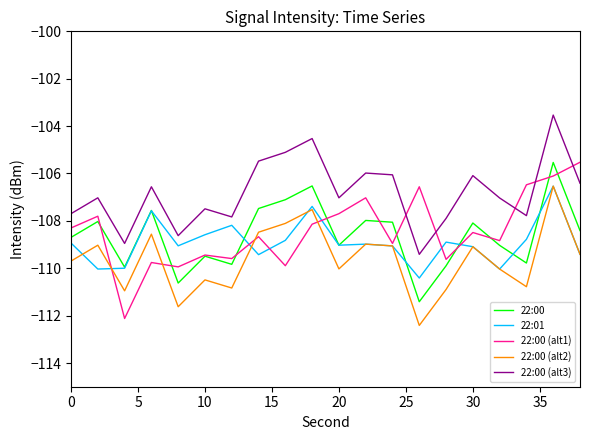

Which series has the largest total across all categories?

22:00 (alt3)